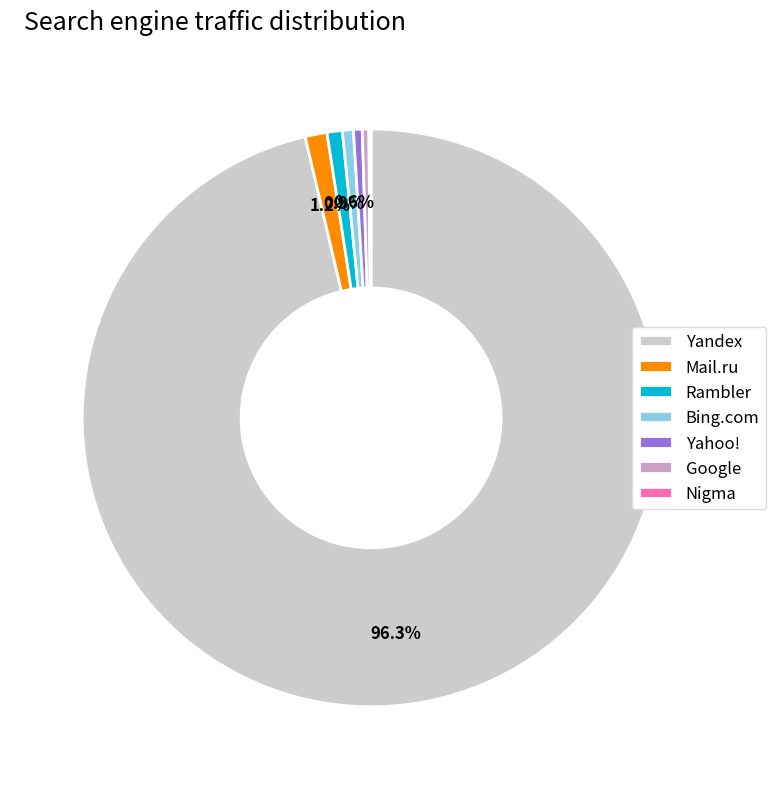

To the nearest percent, what is the average slice percentage?

14%